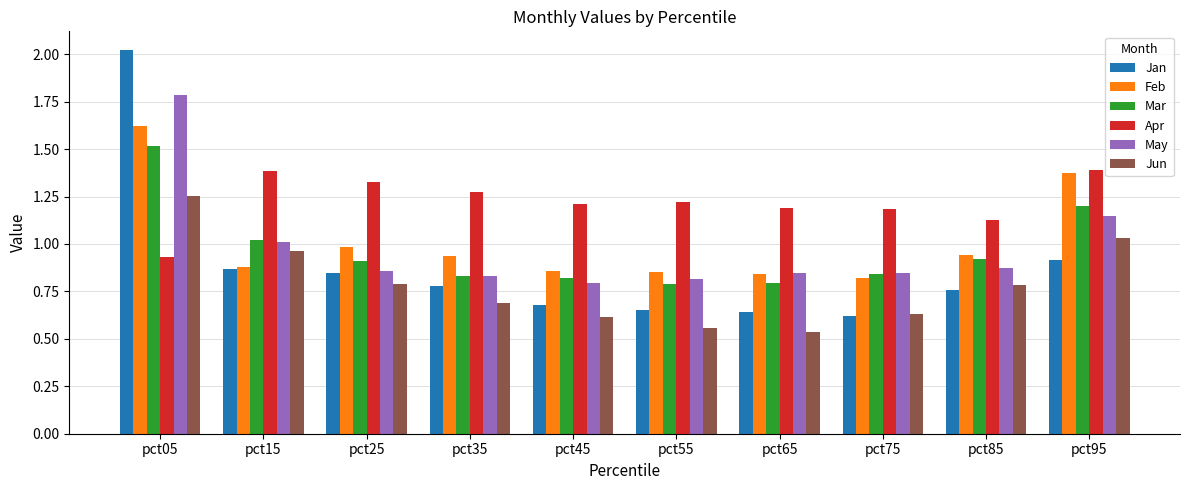

Which series has the largest range (max minus min)?

Jan